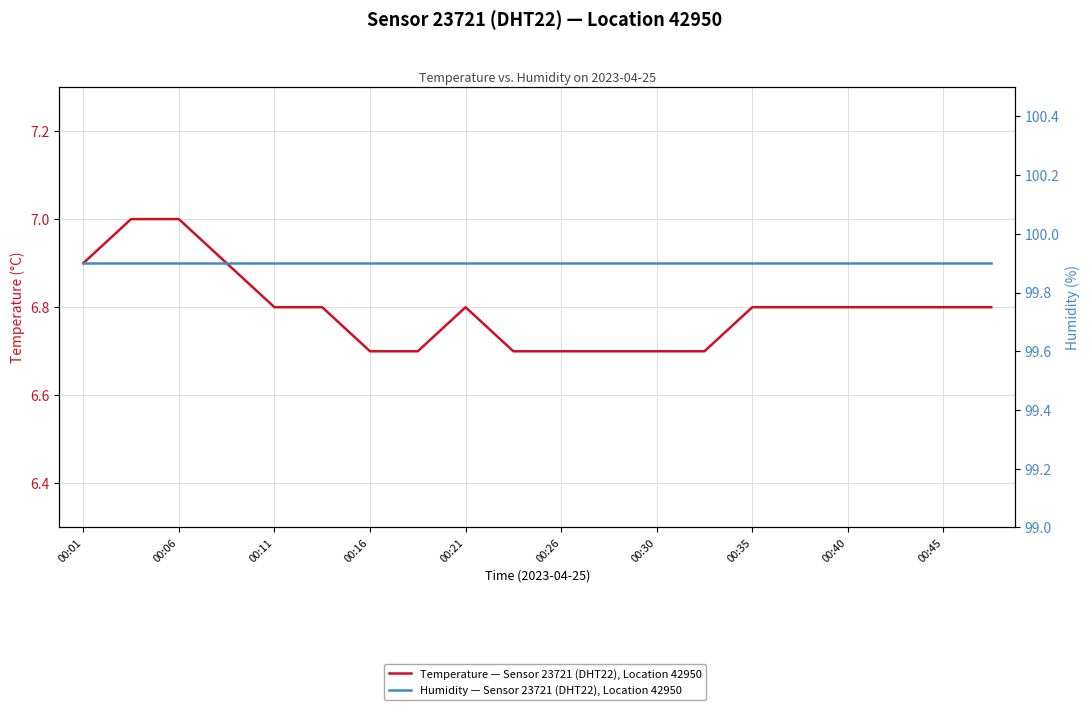

True or false: Humidity (%), Sensor 23721, DHT22, Location 42950 has a value of 30.6 at 00:01.

False